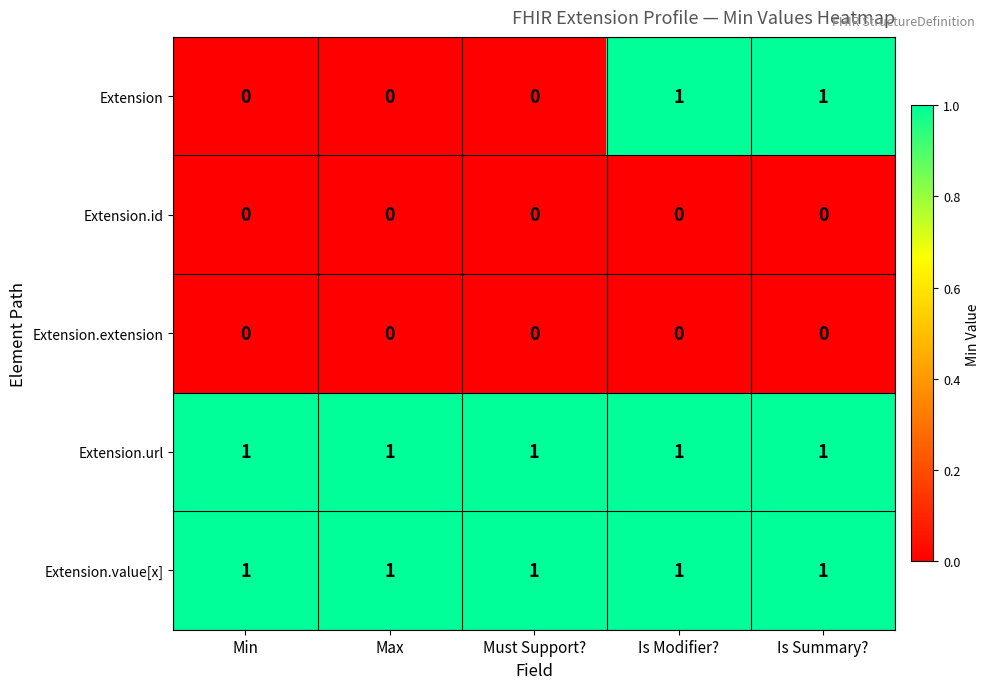

Reading left to right, transcribe all the data shown in this chart.

Extension: 0	0	0	1	1
Extension.id: 0	0	0	0	0
Extension.extension: 0	0	0	0	0
Extension.url: 1	1	1	1	1
Extension.value[x]: 1	1	1	1	1